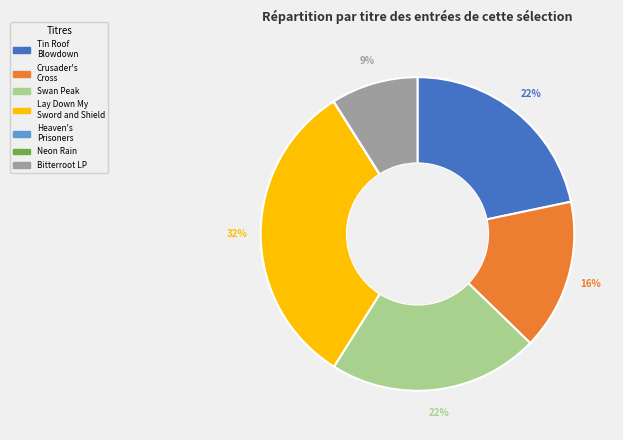

Combined, do Bitterroot LP and Swan Peak account for over 50%?

No